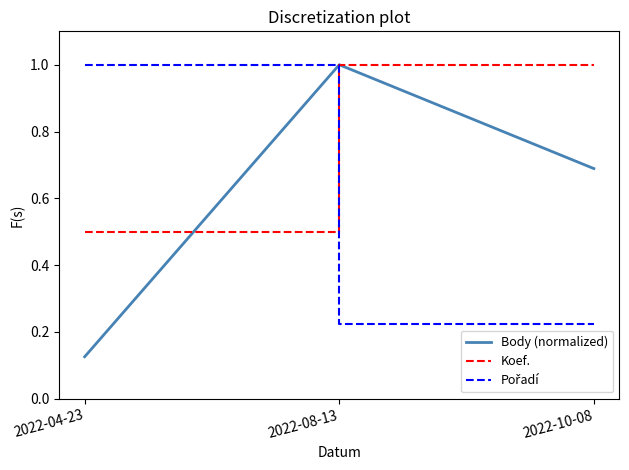

Is the value of Body (normalized) at 2022-08-13 greater than the value of Koef. at 2022-04-23?

Yes